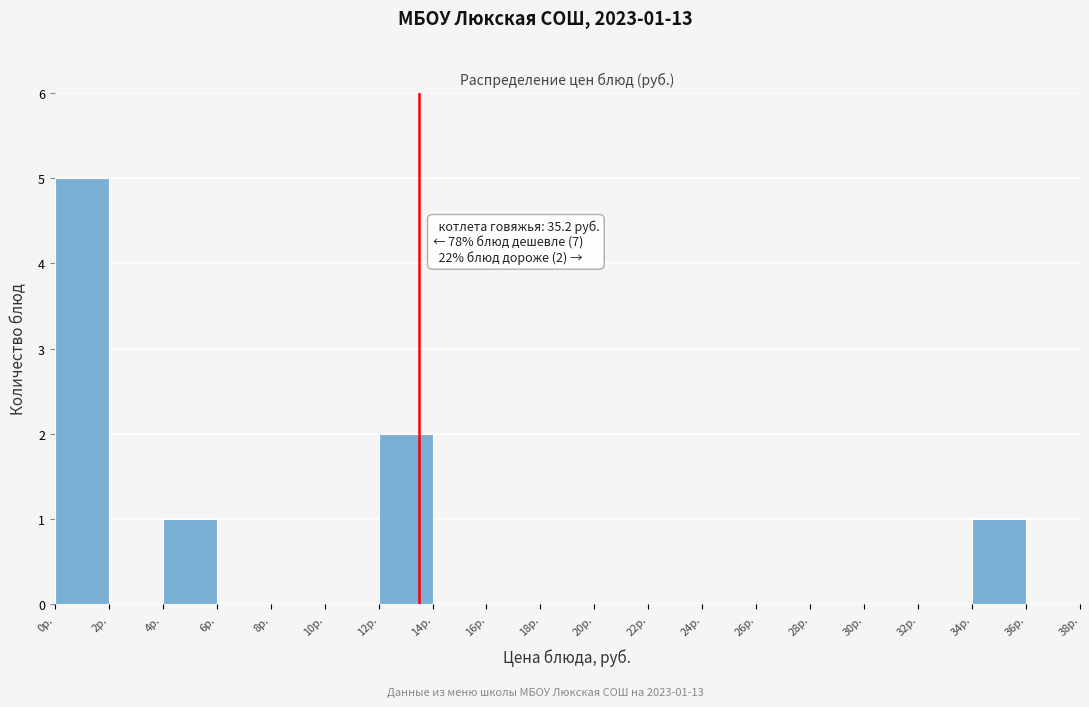

Which range on the x-axis has the tallest bar?

0 to 2